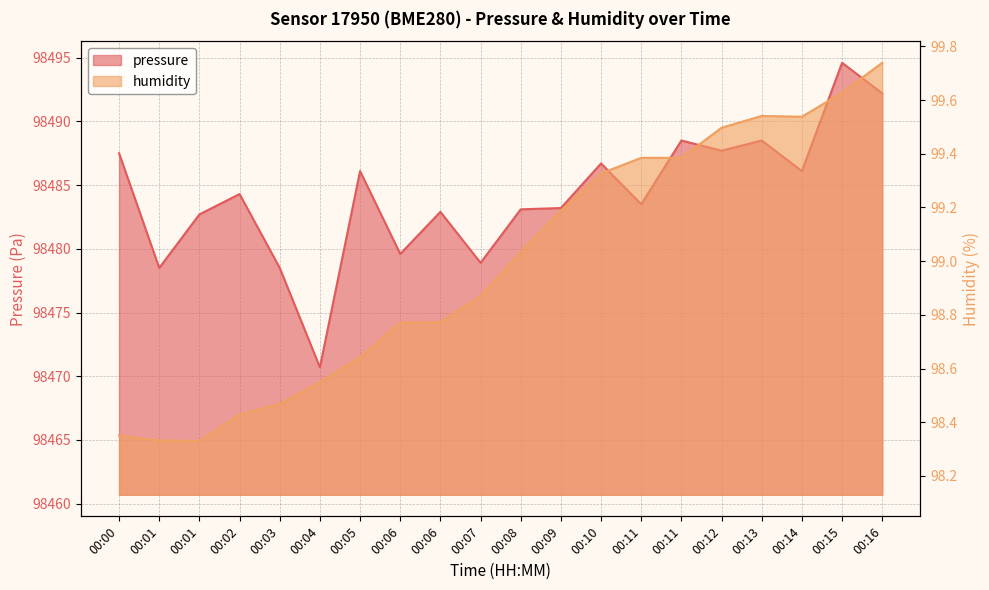

What is the maximum value shown in the chart?

98494.6